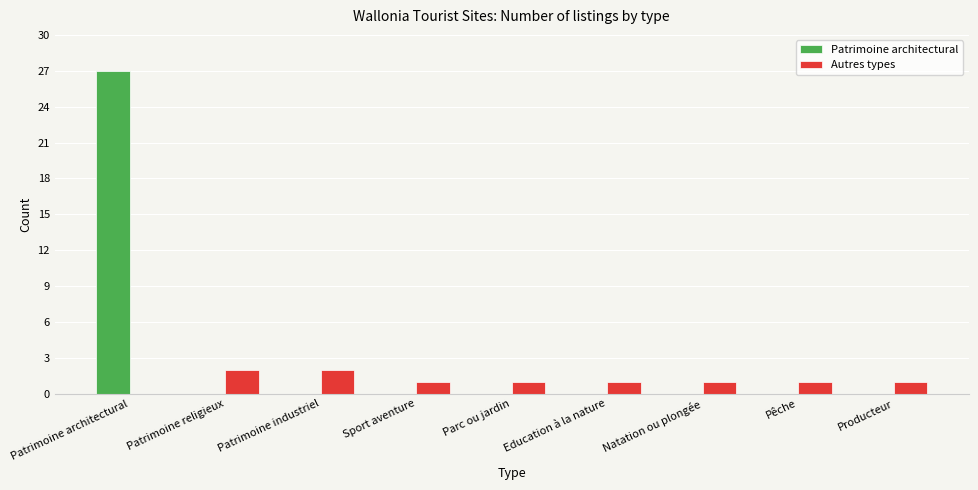

Between Patrimoine religieux and Sport aventure, which series saw the biggest shift?

Autres types